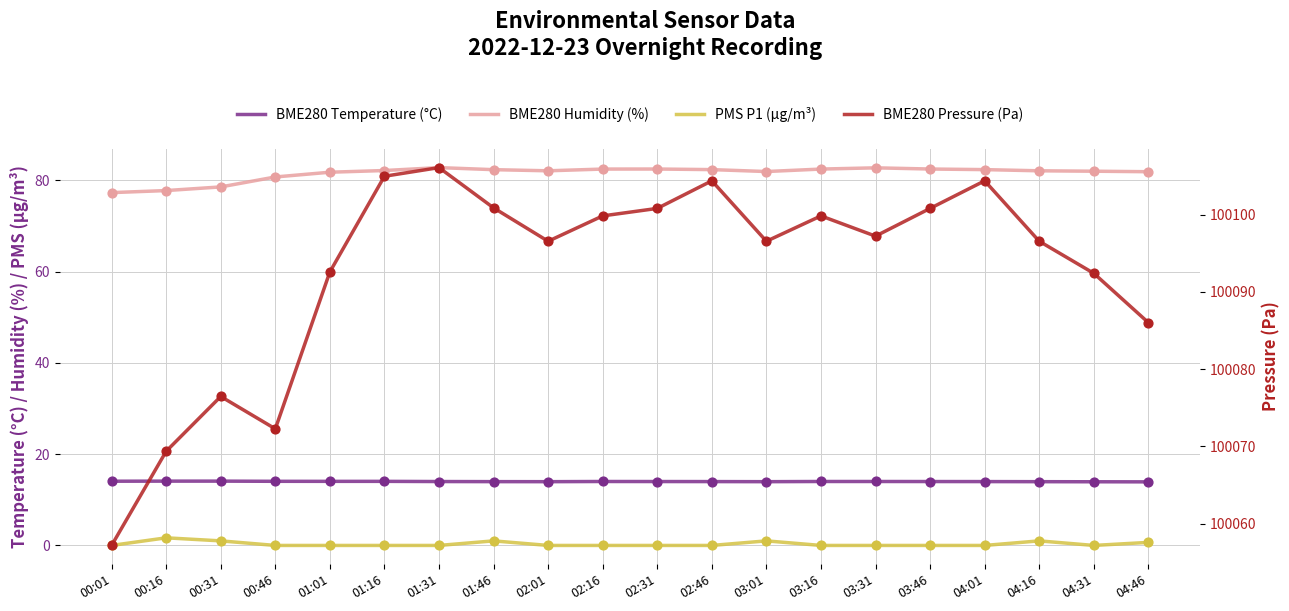

Which series reaches the minimum Y coordinate?

PMS P1 (µg/m³)